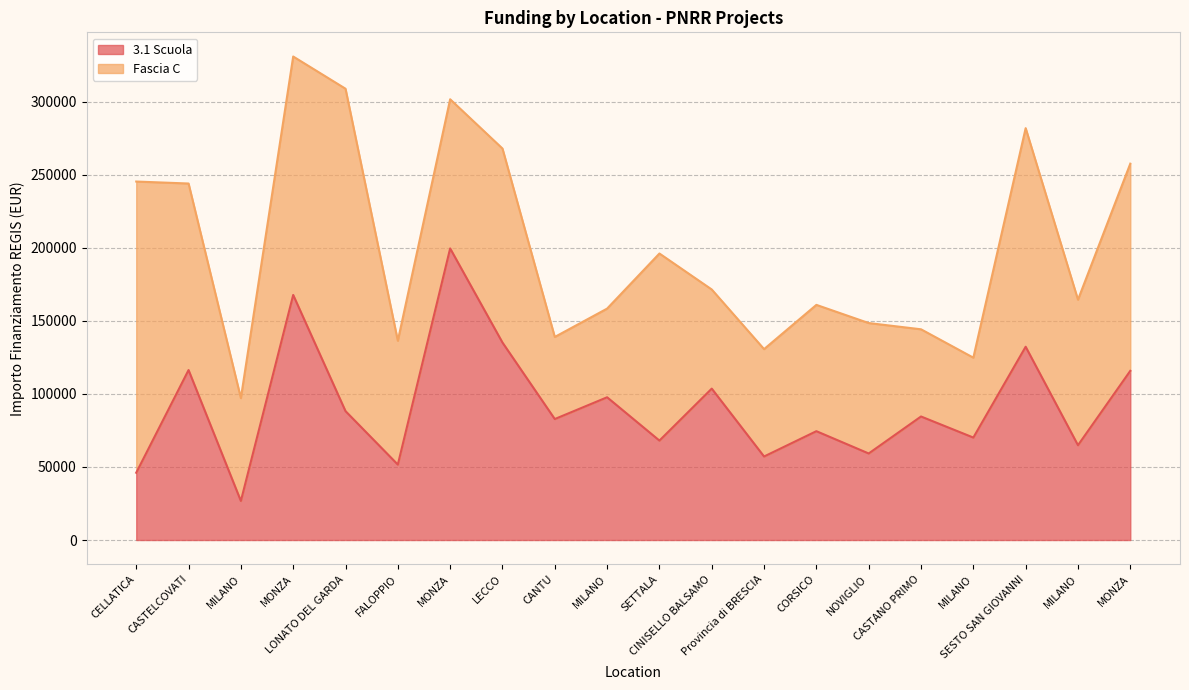

Where is the first local maximum?

CASTELCOVATI